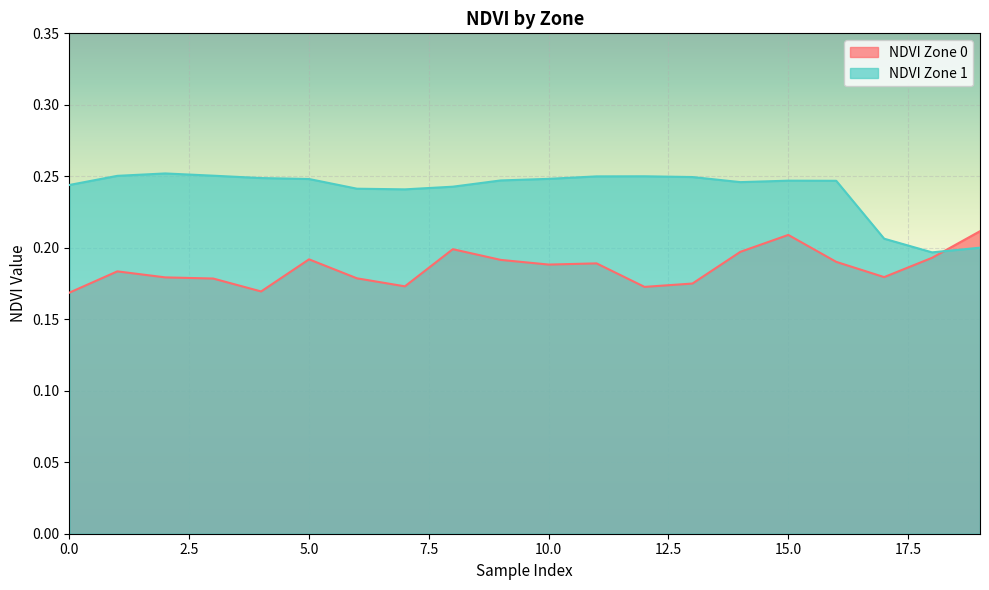

What is the smallest value displayed?

0.2